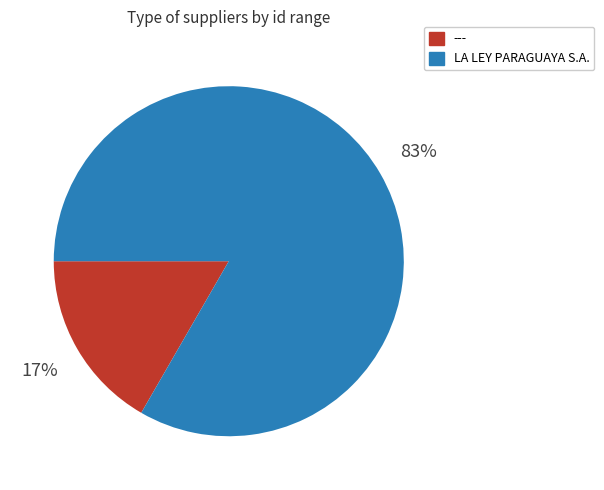

Is it true that --- is 17% of the pie?

True